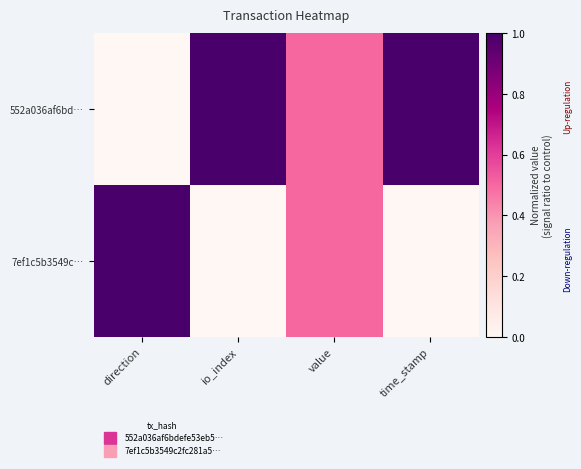

Reading right to left, transcribe all the data shown in this chart.

552a036af6bd…: time_stamp=1.0	value=0.5	io_index=1.0	direction=0.0
7ef1c5b3549c…: time_stamp=0.0	value=0.5	io_index=0.0	direction=1.0